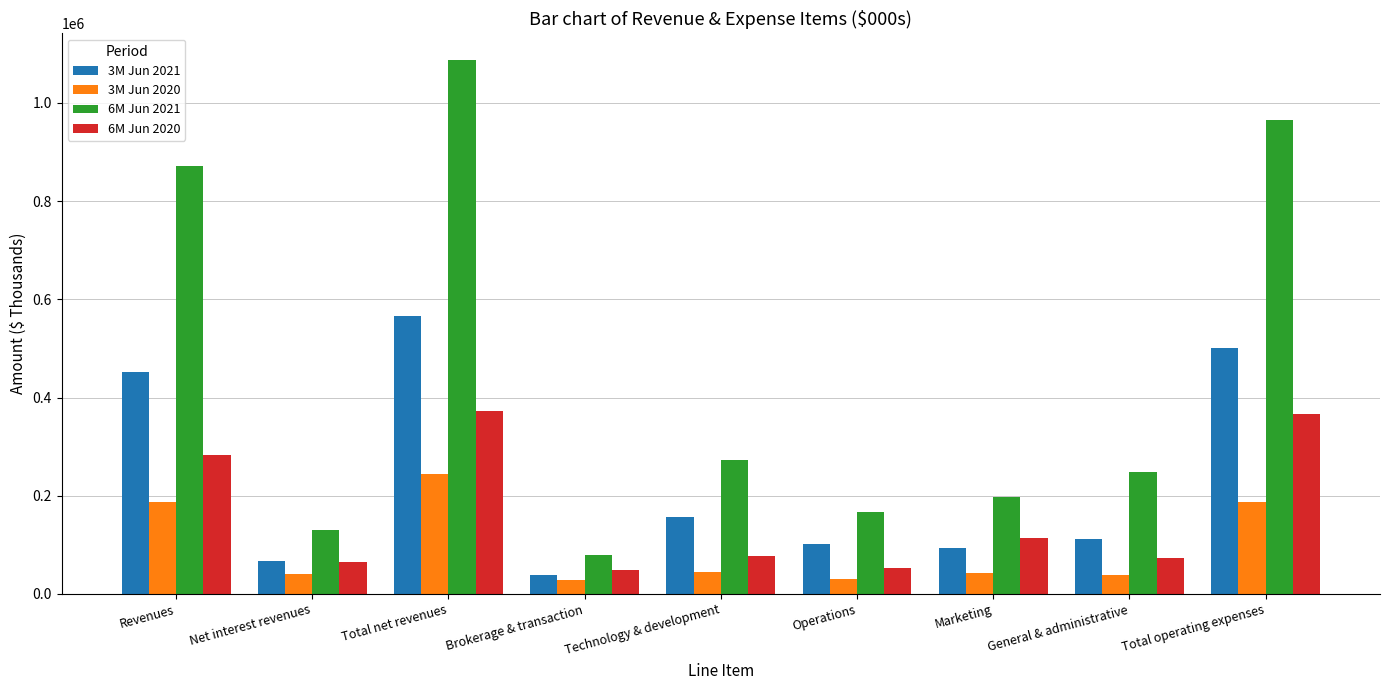

How many bars are there in each group?

4